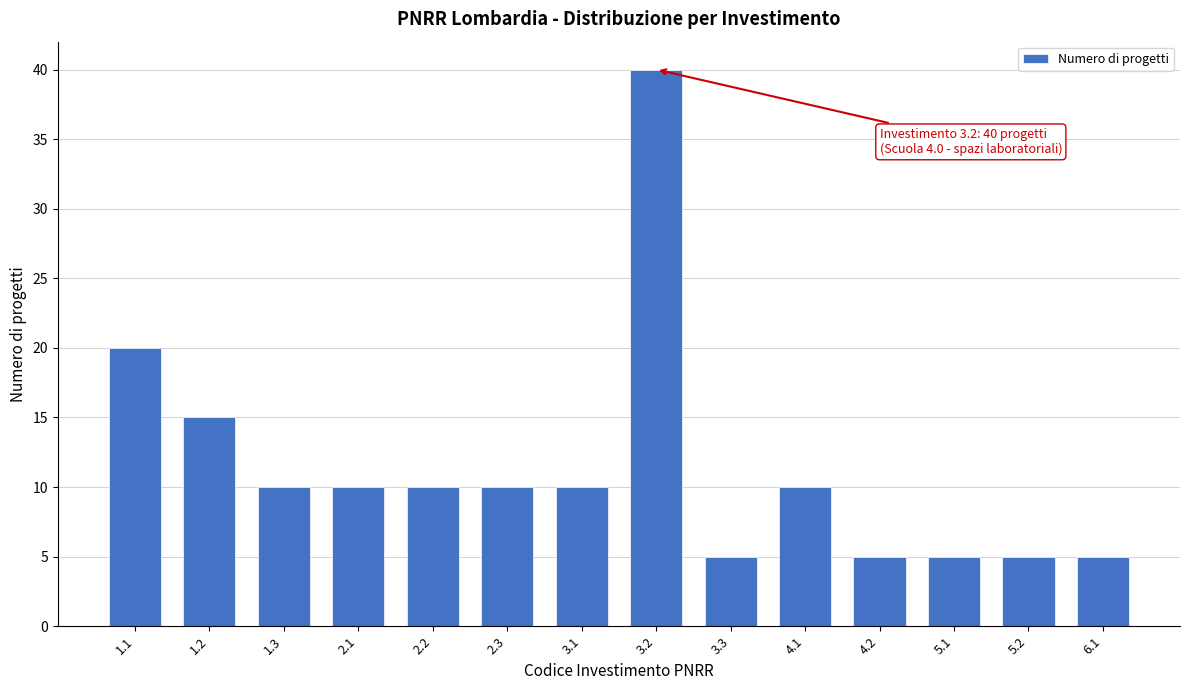

Reading left to right, what are all the values shown in this chart?

1.1=20	1.2=15	1.3=10	2.1=10	2.2=10	2.3=10	3.1=10	3.2=40	3.3=5	4.1=10	4.2=5	5.1=5	5.2=5	6.1=5